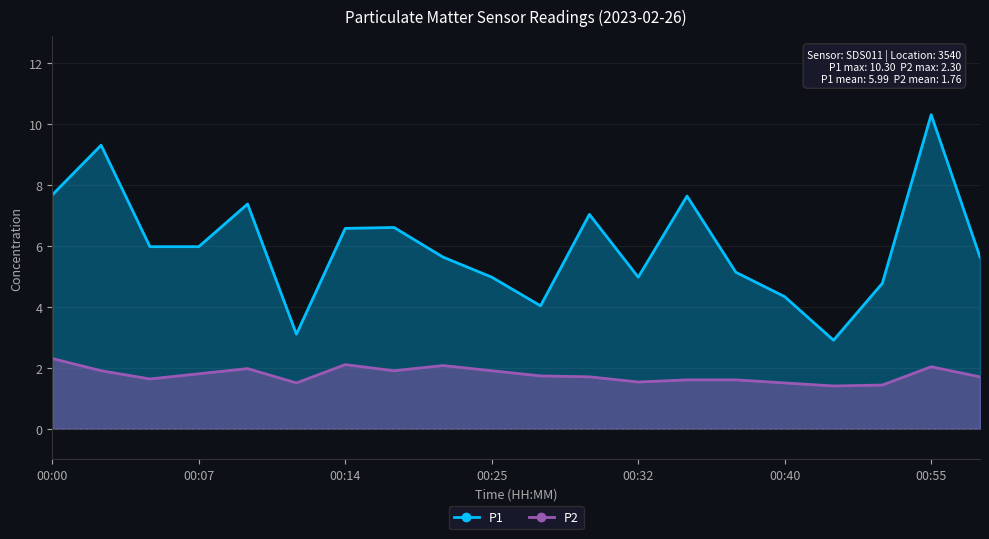

Reading right to left, extract all data points from this chart.

P1: 00:58=5.6	00:55=10.3	00:45=4.8	00:42=2.9	00:40=4.3	00:37=5.1	00:34=7.6	00:32=5.0	00:29=7.0	00:27=4.0	00:25=5.0	00:22=5.6	00:20=6.6	00:14=6.6	00:12=3.1	00:09=7.4	00:07=6.0	00:05=6.0	00:02=9.3	00:00=7.7
P2: 00:58=1.7	00:55=2.0	00:45=1.4	00:42=1.4	00:40=1.5	00:37=1.6	00:34=1.6	00:32=1.5	00:29=1.7	00:27=1.7	00:25=1.9	00:22=2.1	00:20=1.9	00:14=2.1	00:12=1.5	00:09=2.0	00:07=1.8	00:05=1.6	00:02=1.9	00:00=2.3